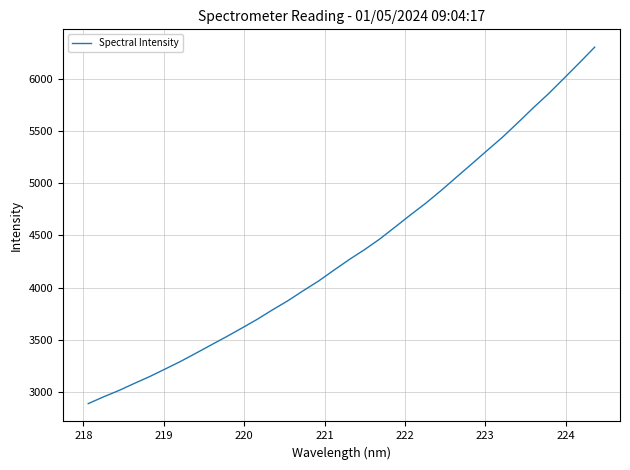

What is the difference between the maximum and minimum values?

3419.1